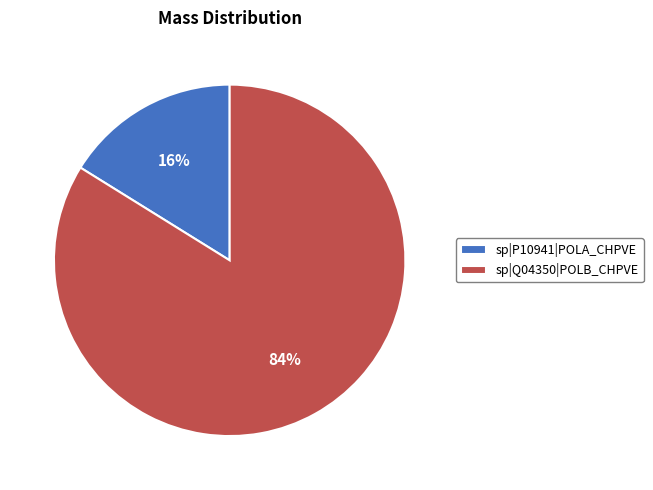

Is it true that sp|P10941|POLA_CHPVE is 22% of the pie?

False